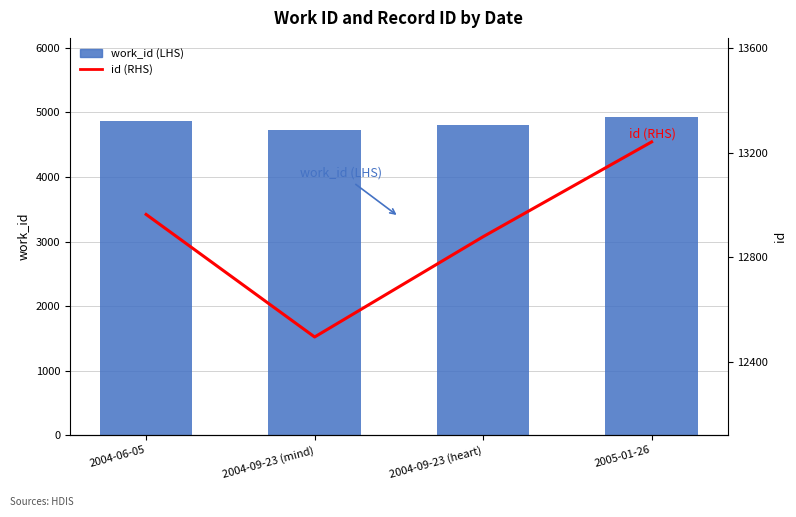

What position from the right is 2005-01-26?

1